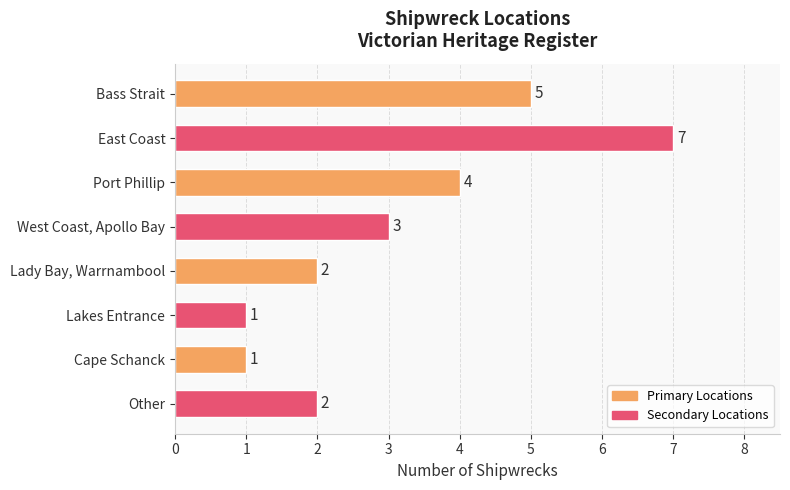

Between Bass Strait and Port Phillip, which is larger?

Bass Strait